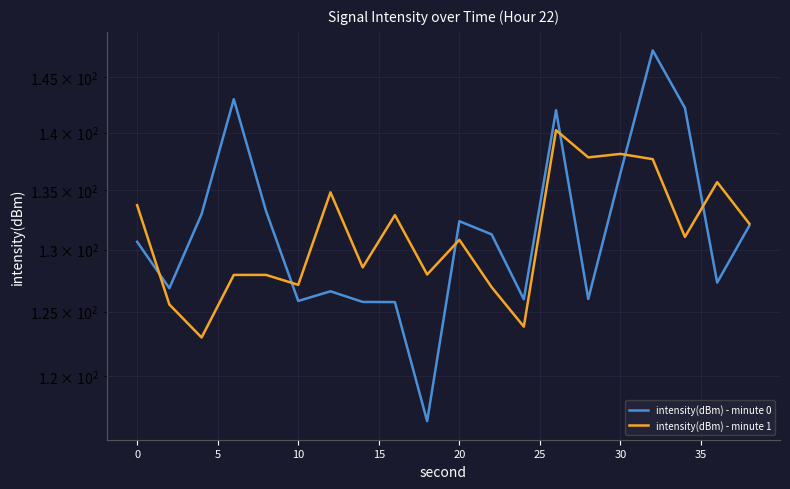

True or false: intensity(dBm) - minute 1 and intensity(dBm) - minute 0 cross at least once.

True